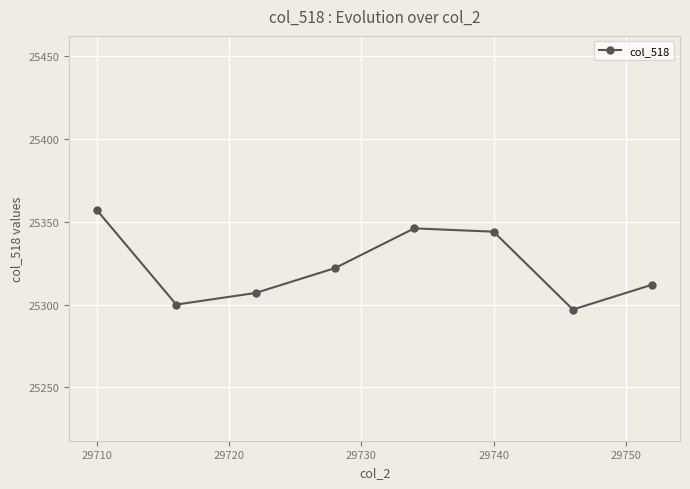

True or false: there are more than 1 points higher than both neighbors.

False